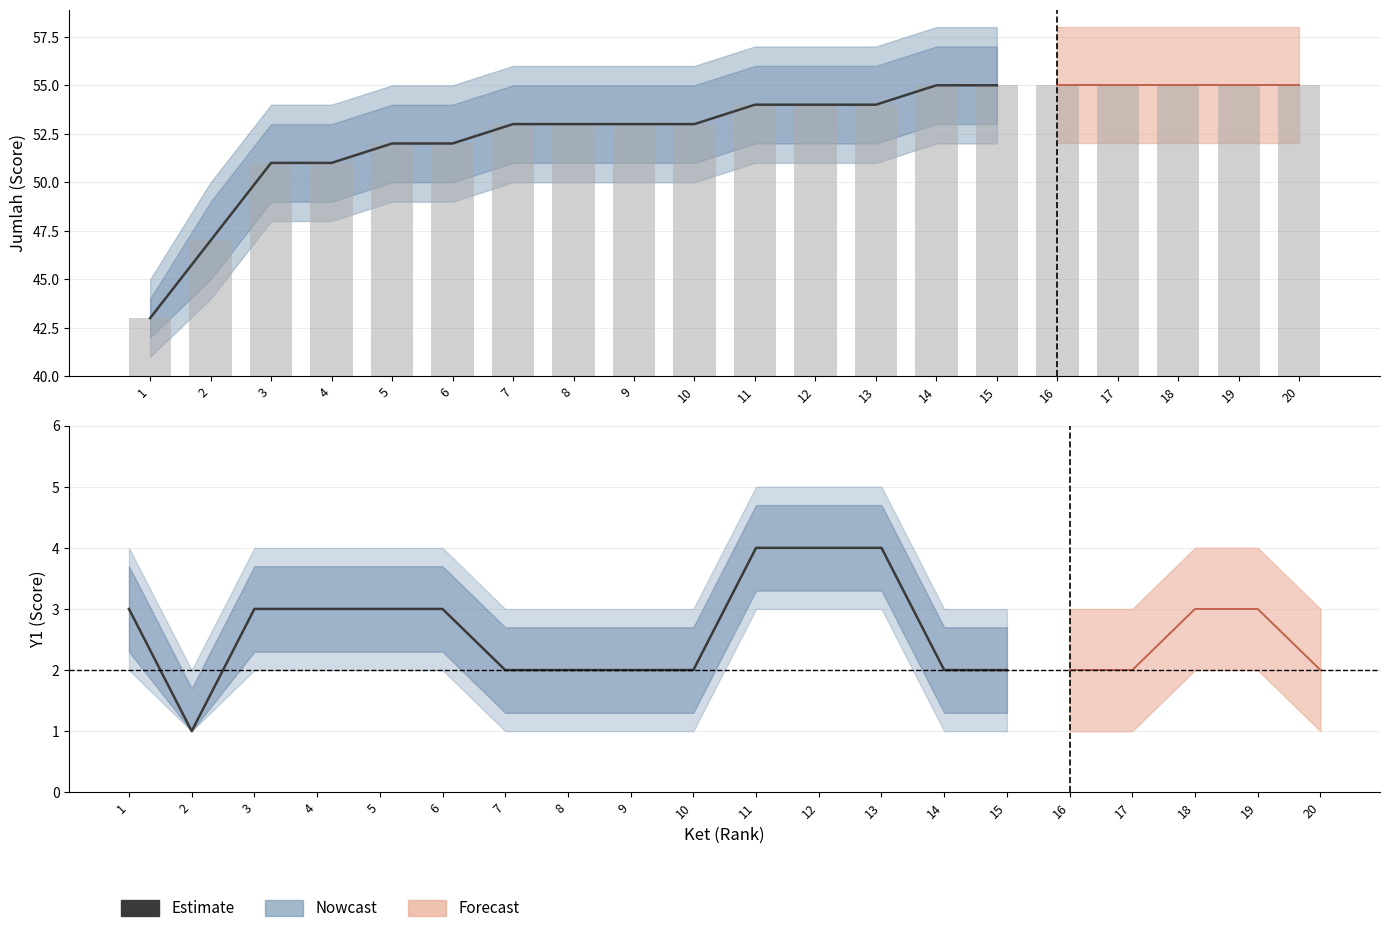

Read the value at 9.

2